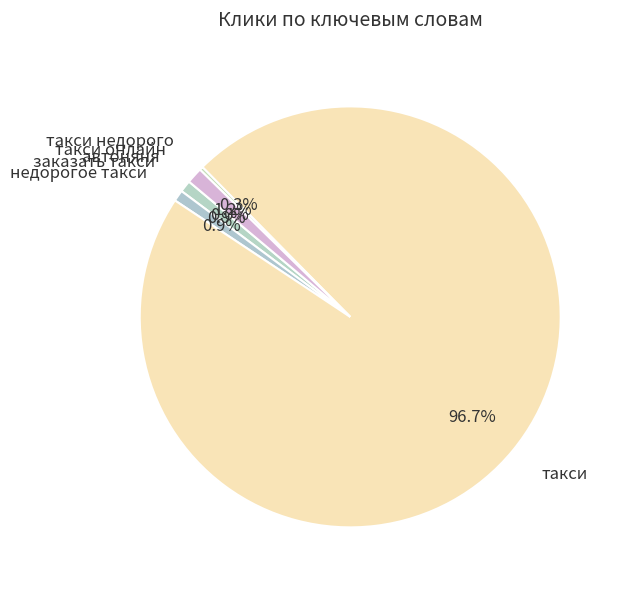

What is the largest slice in the pie chart?

такси